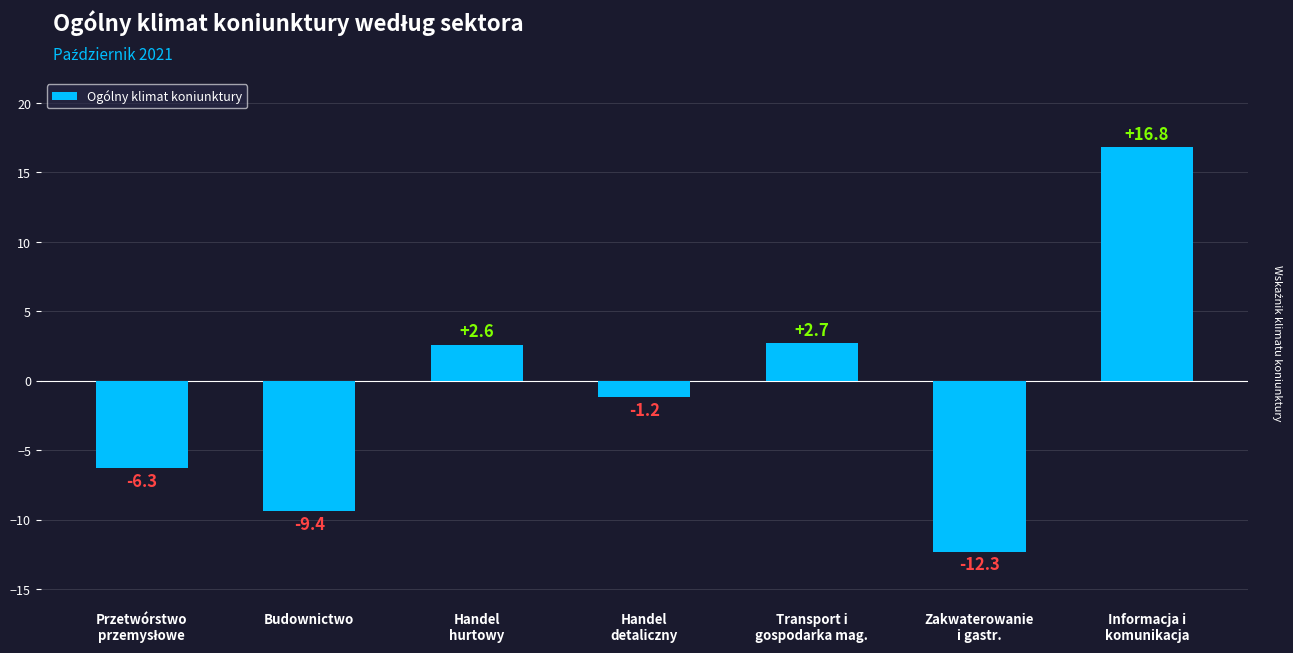

What is the smallest value displayed?

-12.3